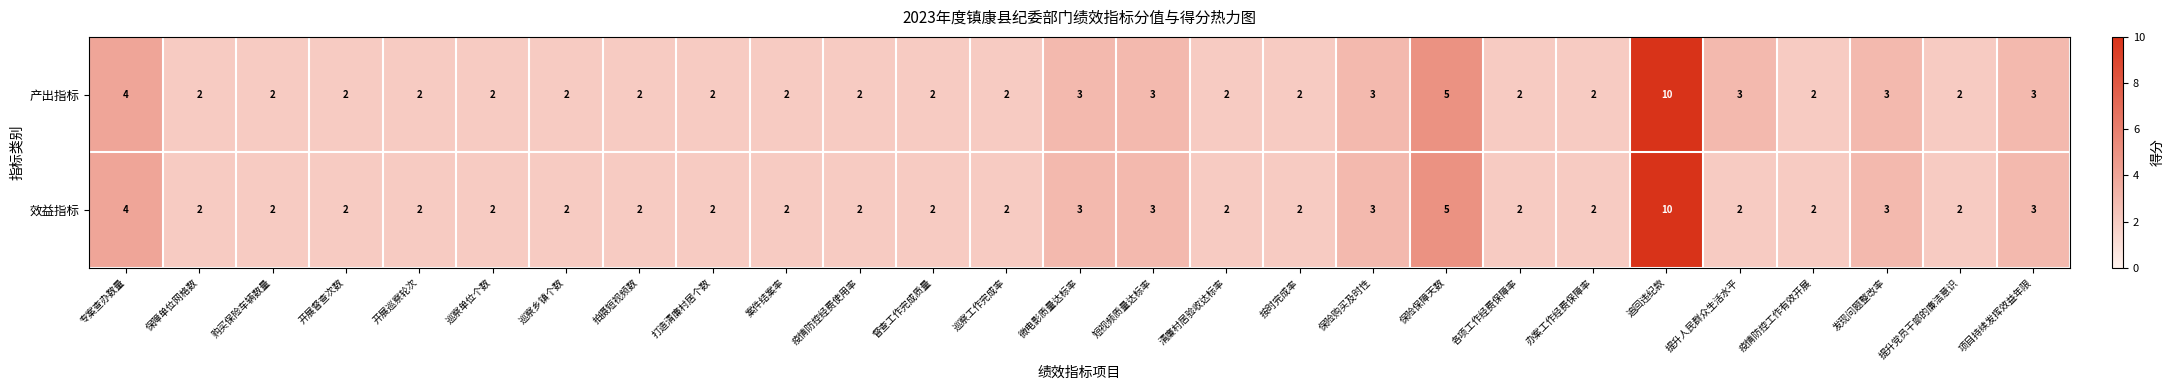

What is the total value across all series at 疫情防控工作有效开展?

4